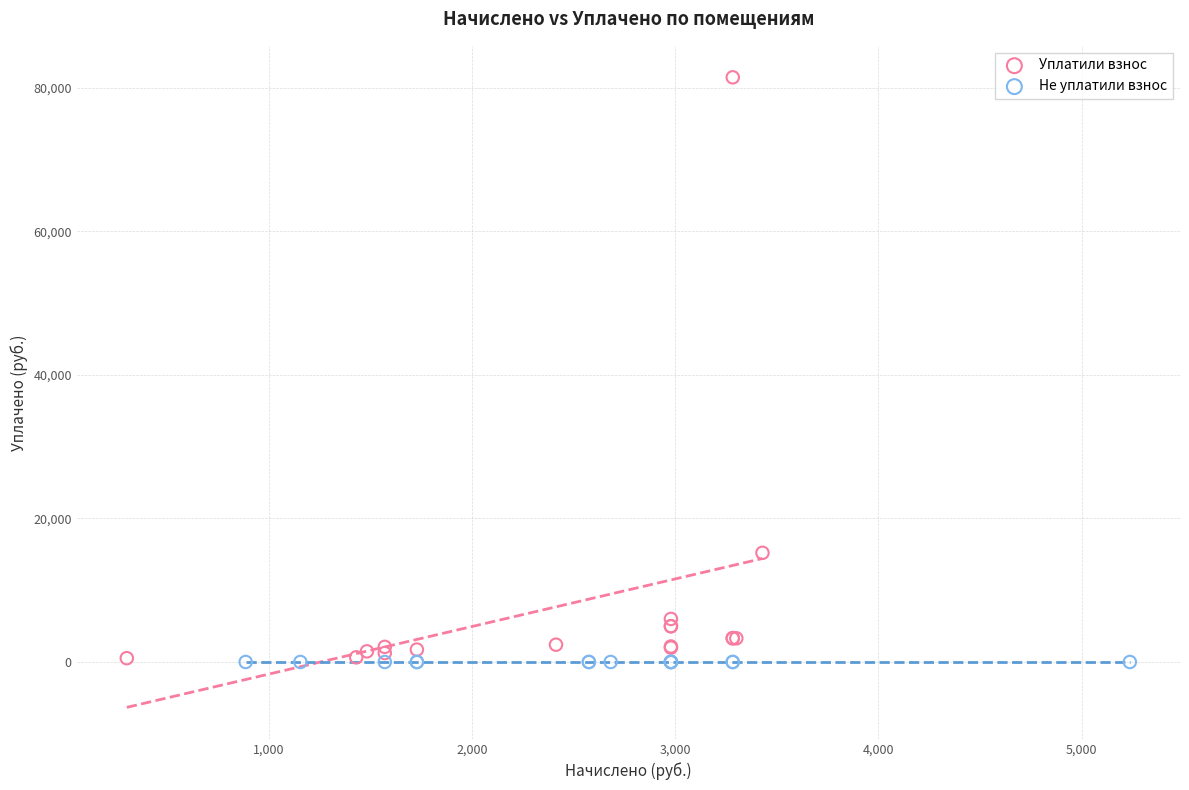

What are all the series names shown in the legend?

Уплатили взнос, Не уплатили взнос